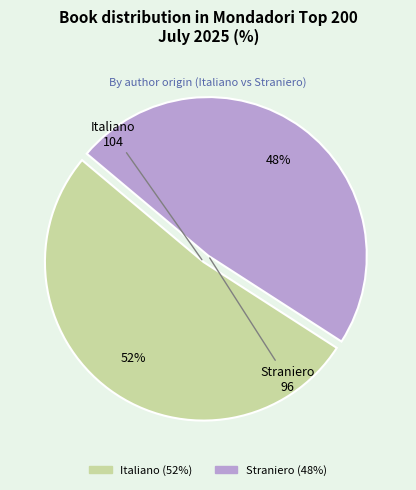

Which has a higher value, Italiano or Straniero?

Italiano